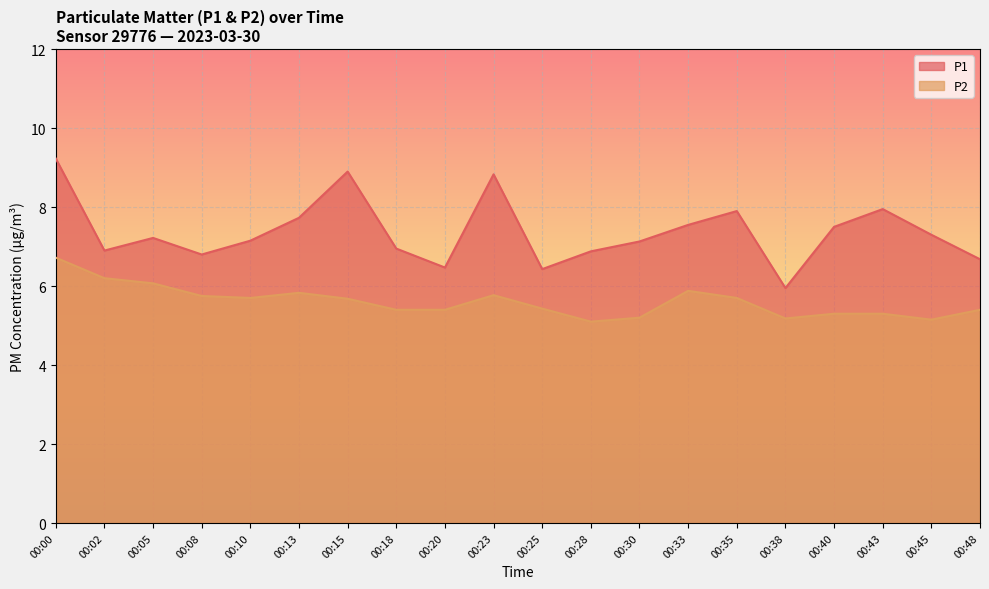

The value of P2 at 00:05 is 8.8. True or false?

False